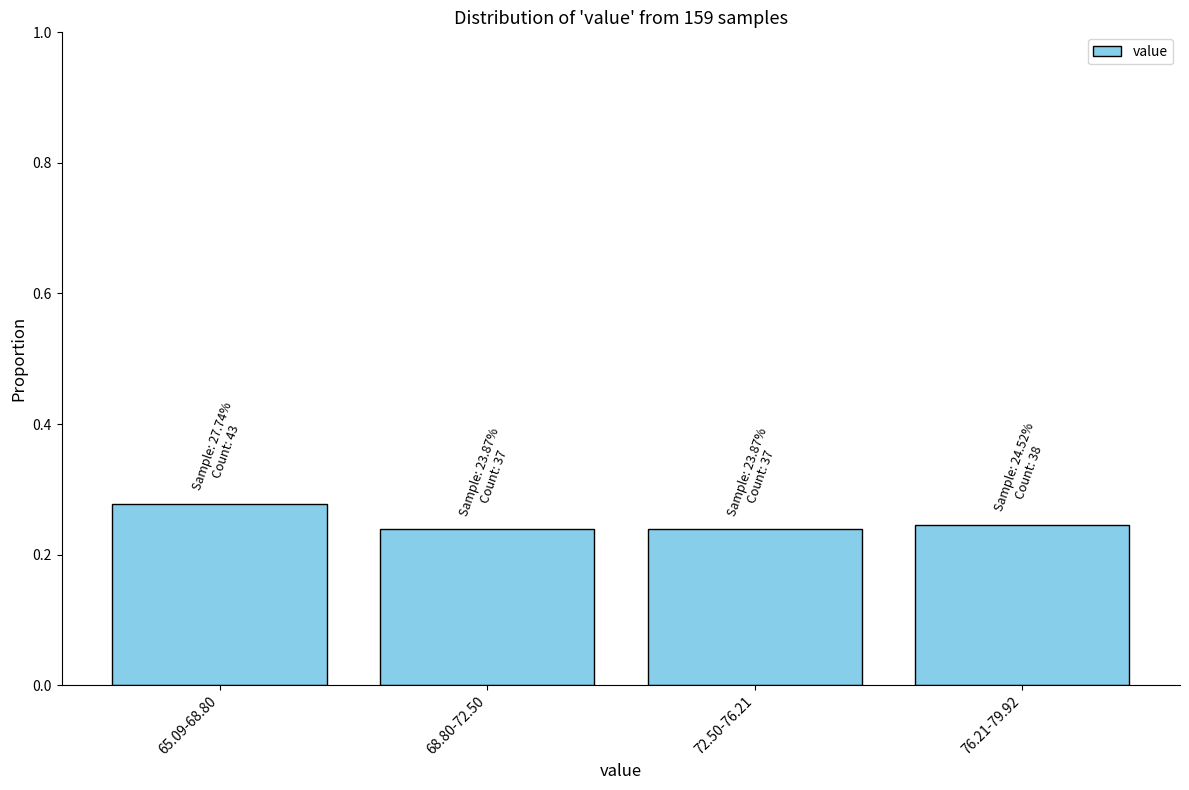

The value at 76.21-79.92 is 0.1. True or false?

False